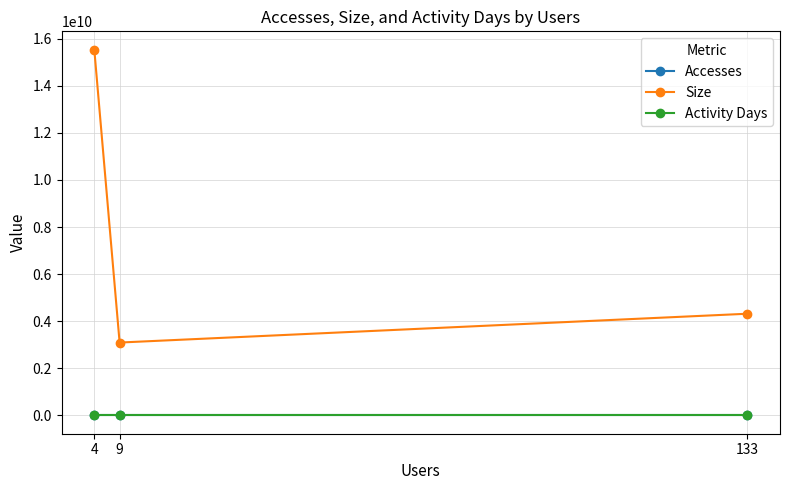

At which label does Accesses reach its minimum?

9